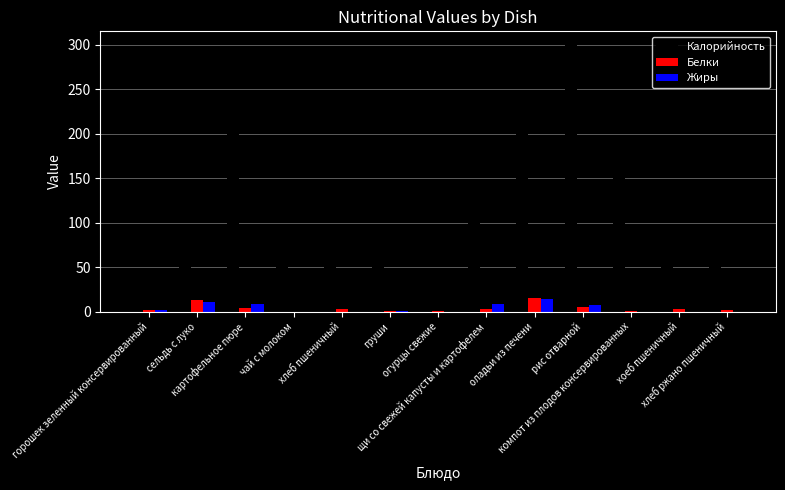

What is the greatest value displayed?

300